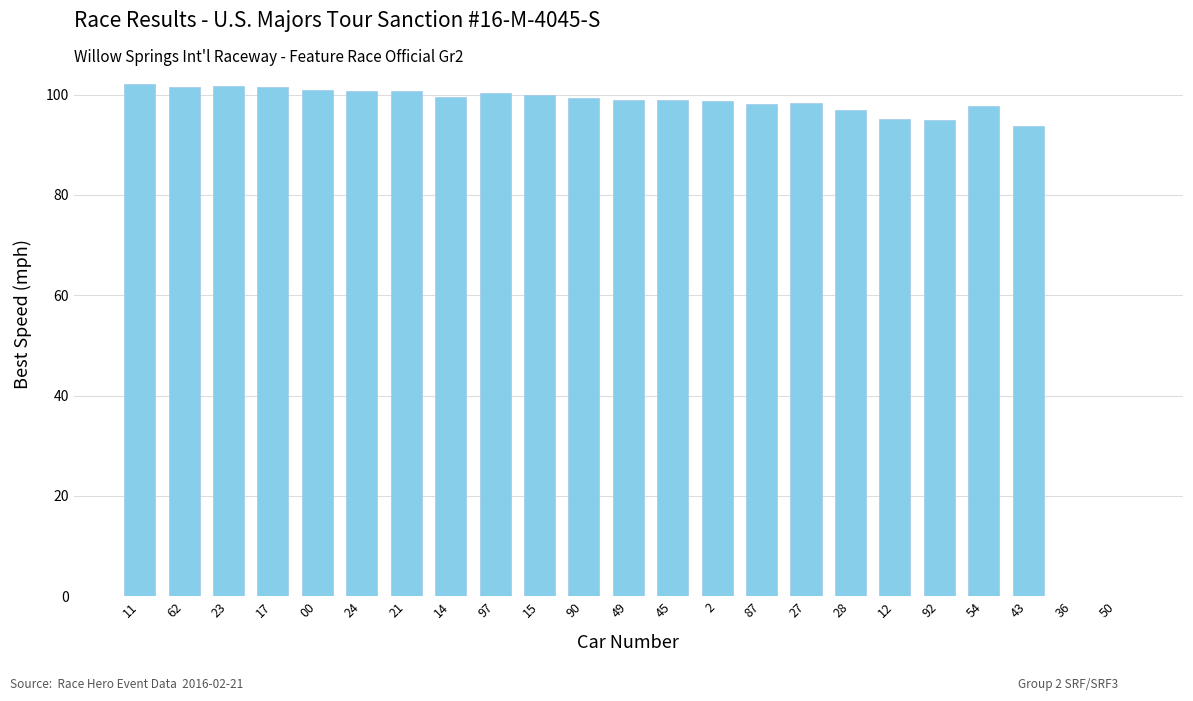

True or false: the data shows 99.9 at 15.

True